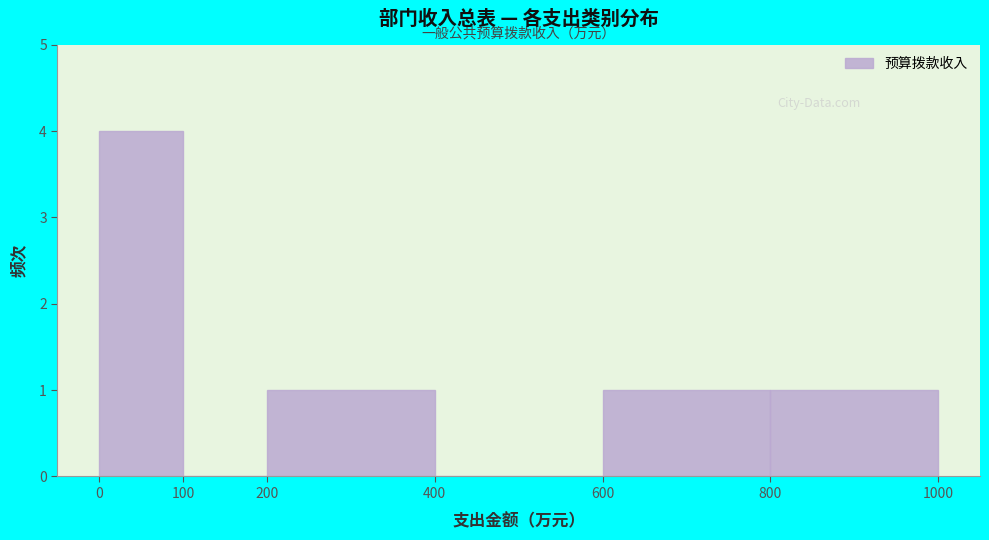

How tall is the bar that spans 200 to 400 on the x-axis? The values are not printed on the chart, so give them approximately, as read against the axis.

1